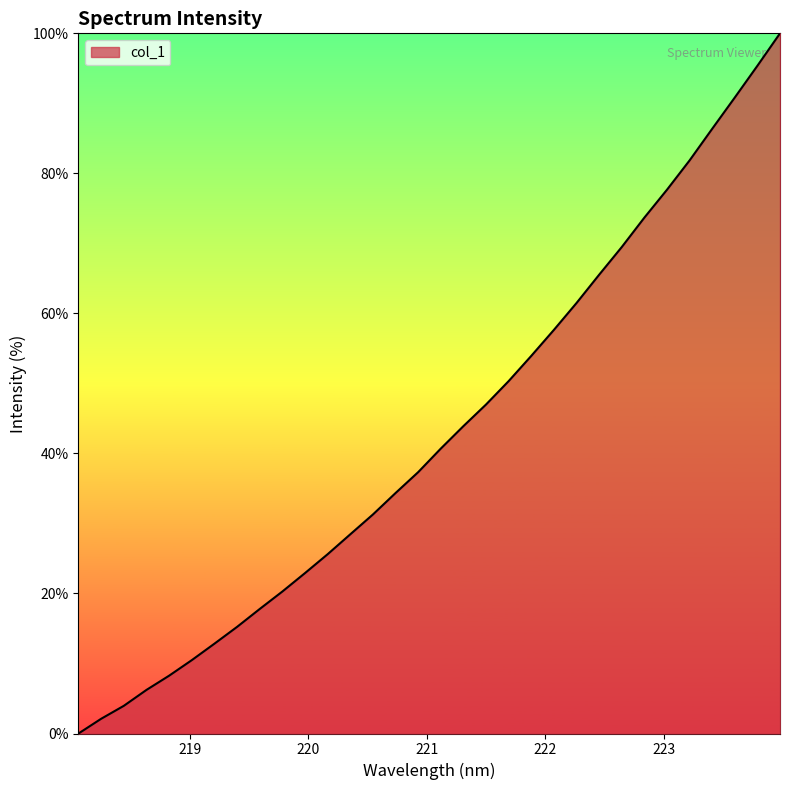

What is the difference between the maximum and minimum values?

100.0